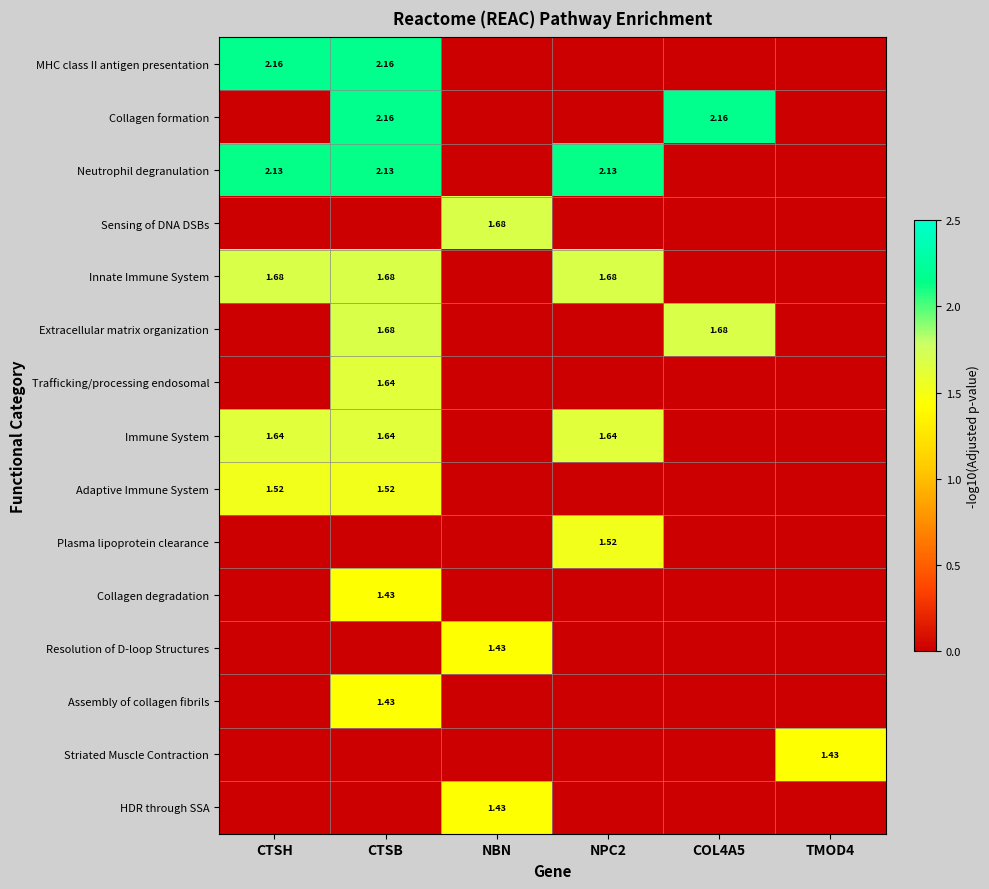

Is the value of Collagen formation at COL4A5 greater than the value of Striated Muscle Contraction at TMOD4?

Yes